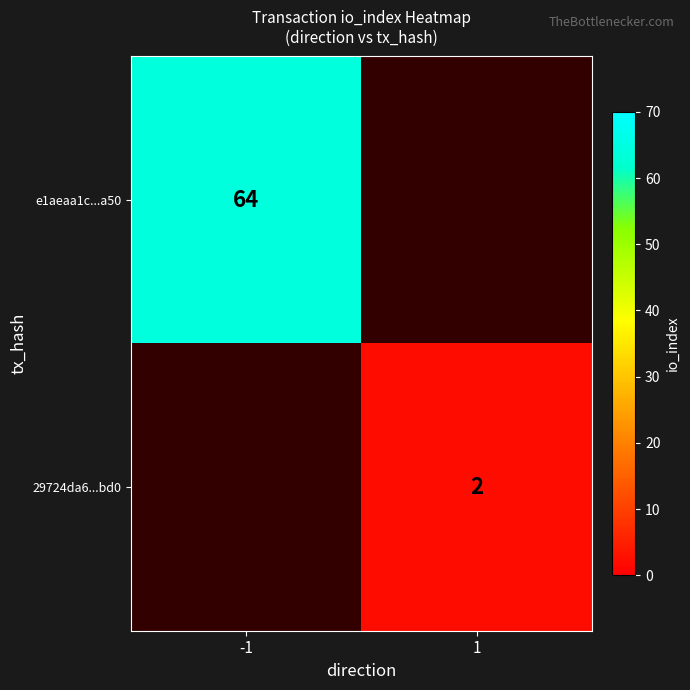

True or false: e1aeaa1c...a50 has a value of 31 at -1.

False